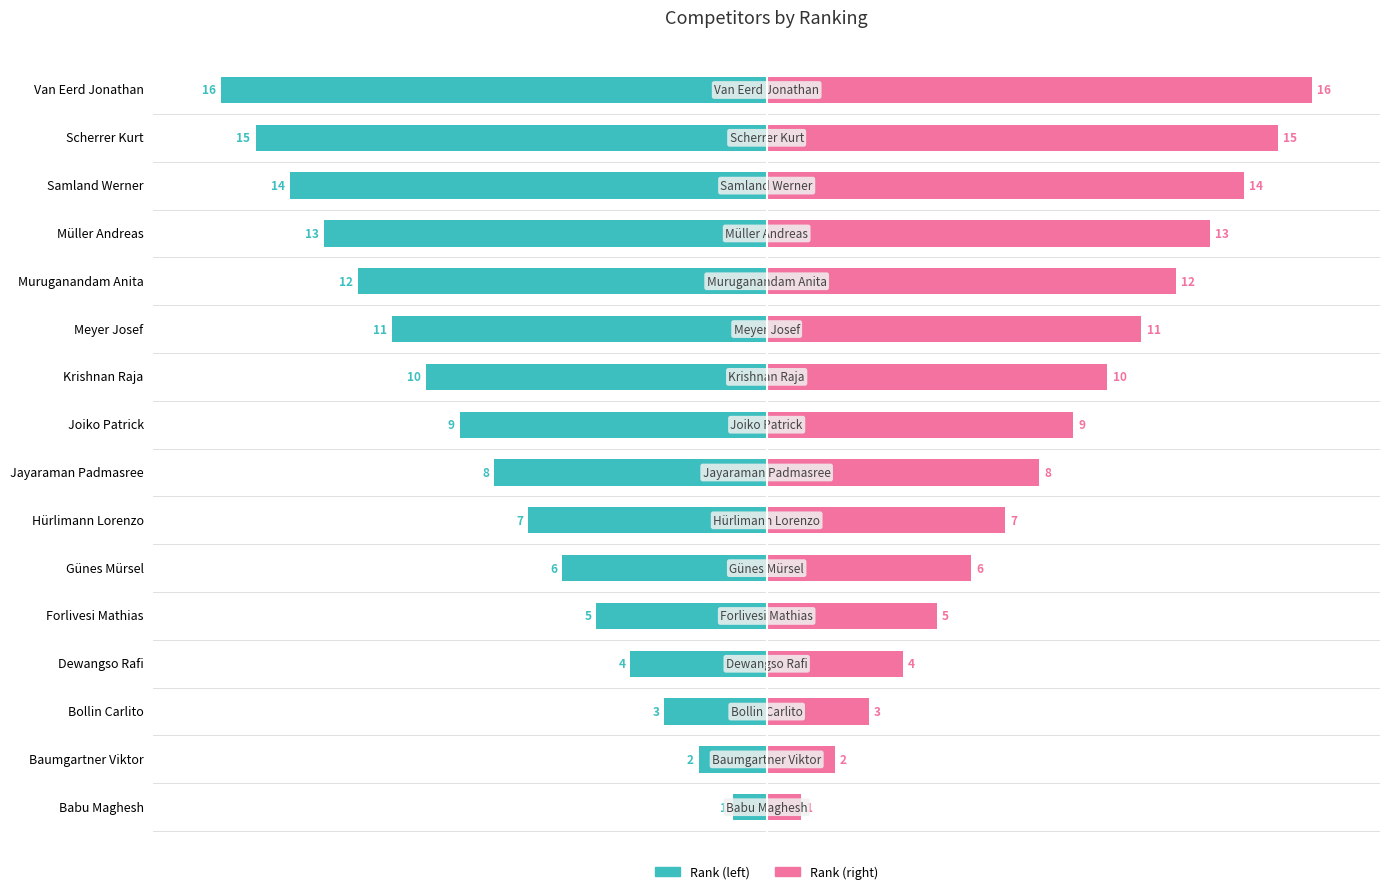

What is the difference between the maximum and minimum values in the # series?

15